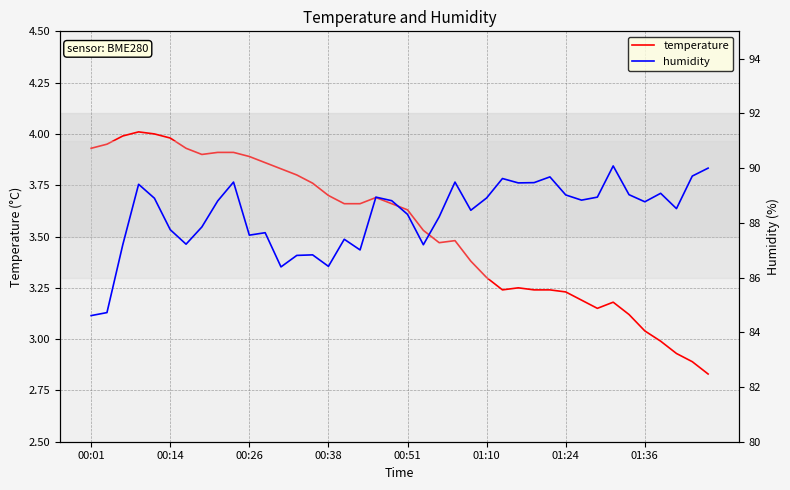

What is the sum of all humidity values?

3530.5